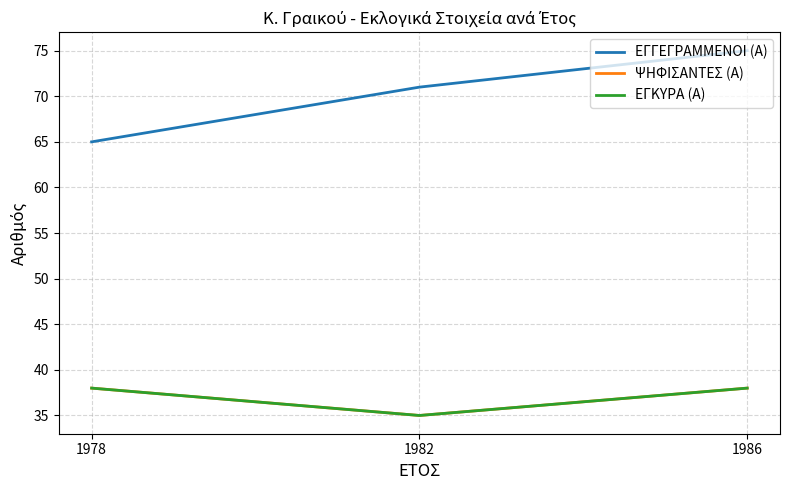

Count the ΨΗΦΙΣΑΝΤΕΣ (Α) values in the range 35 to 38.

3